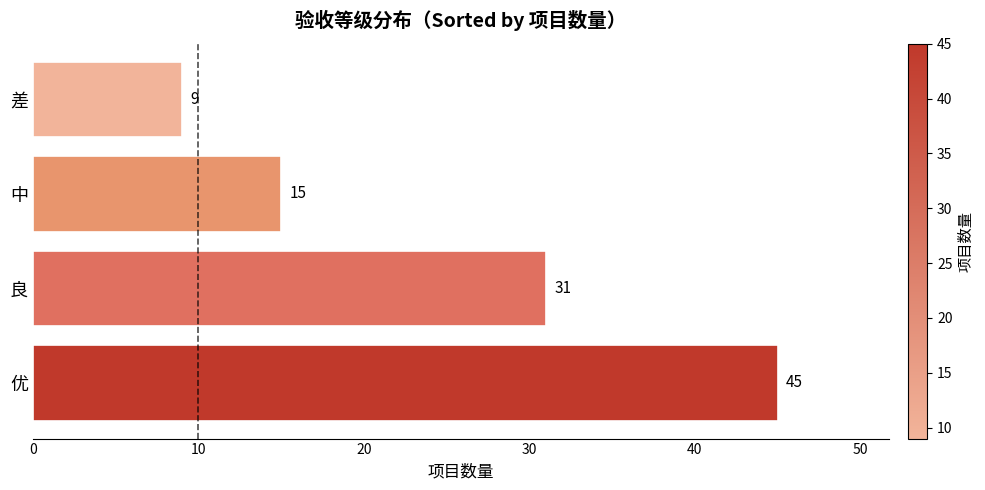

At which category does the chart reach its minimum across all series?

差